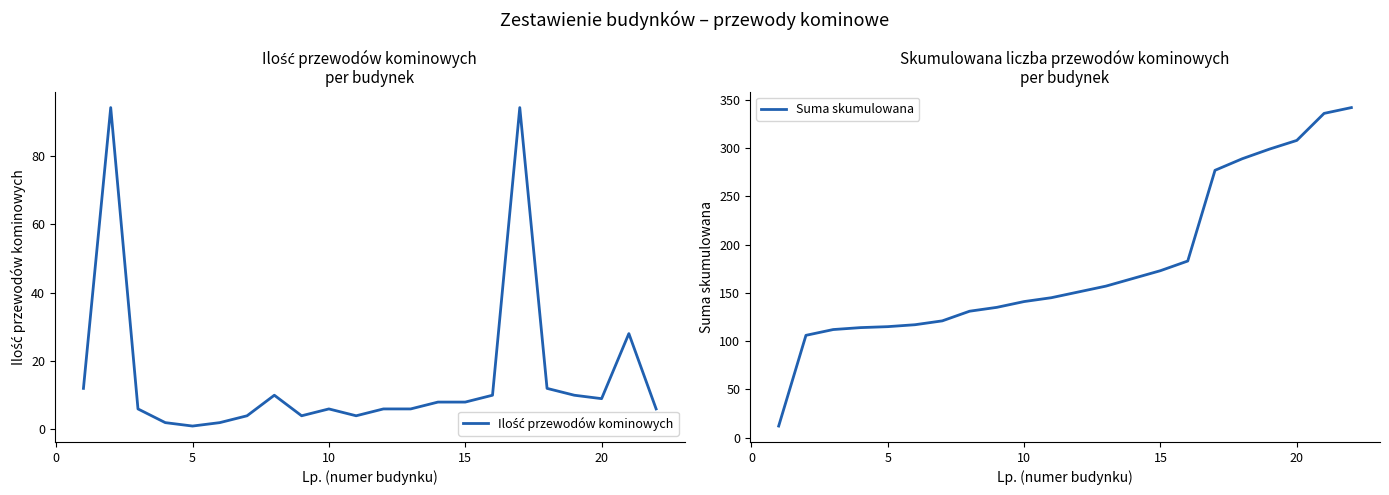

What is the highest value of the Suma skumulowana series?

342